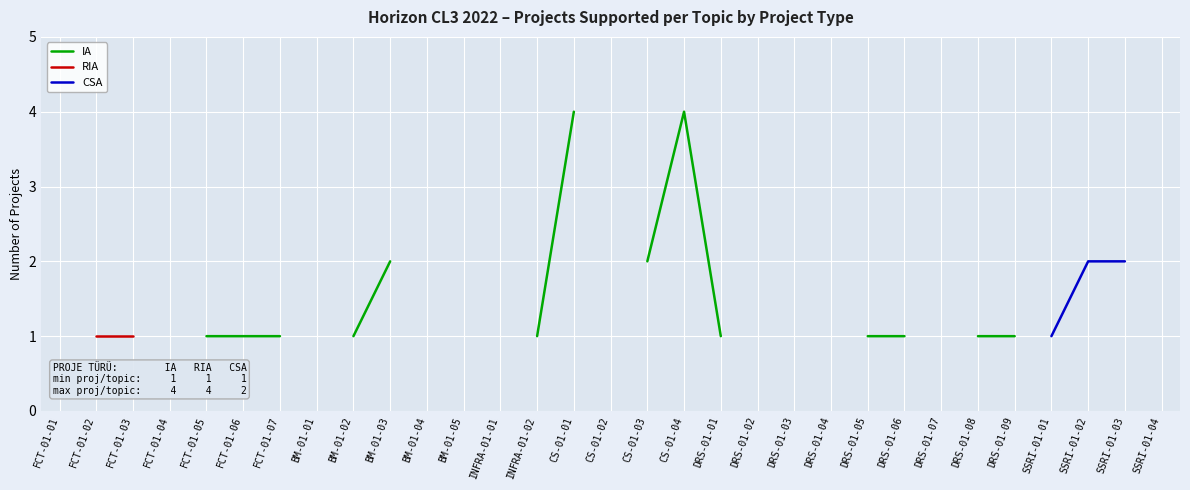

How many lines are shown in the chart?

3